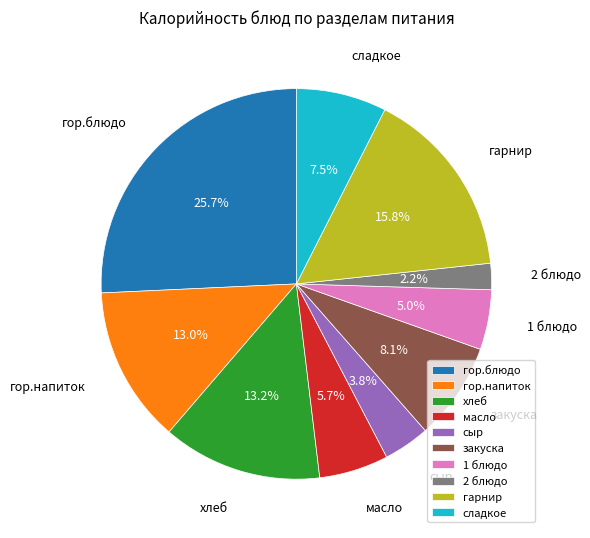

To the nearest percent, what is the average slice percentage?

10%